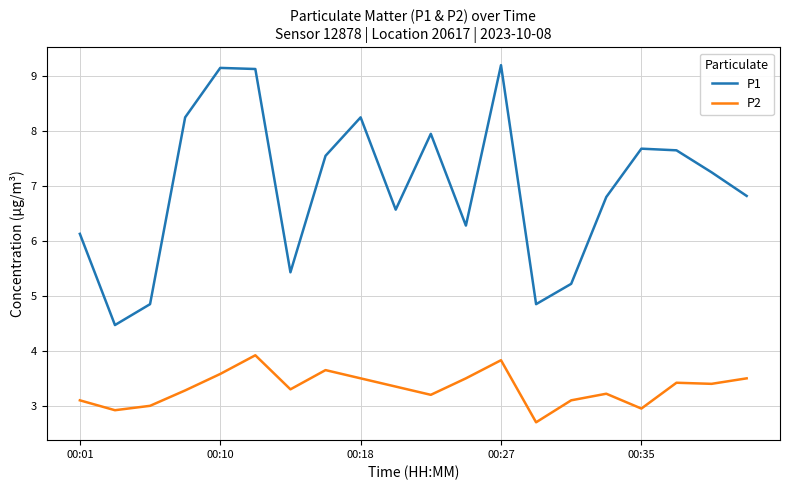

What is the smallest value displayed?

2.7